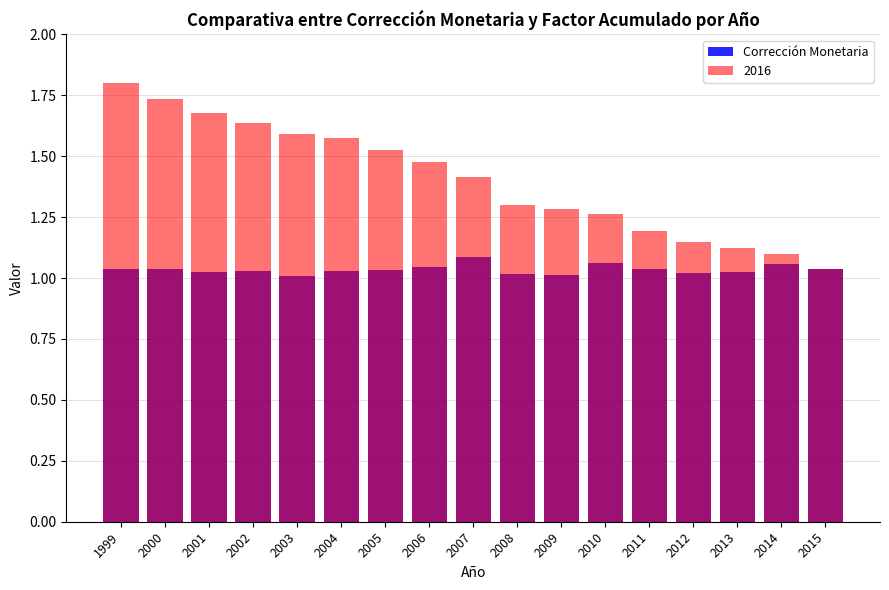

Count the values in the range 1 to 2.

17